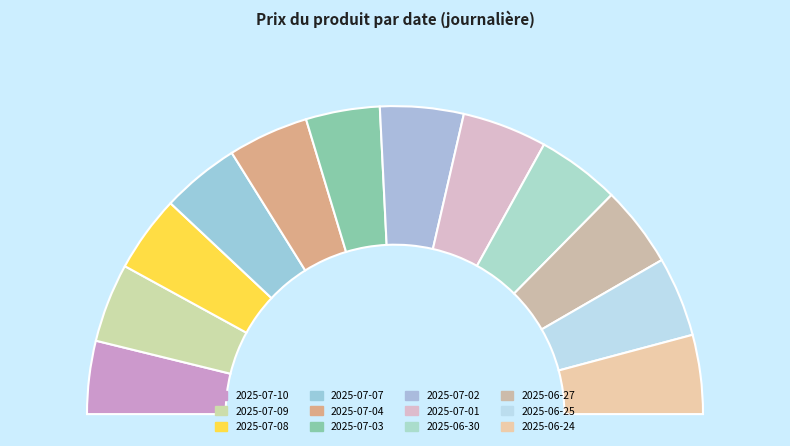

What percentage is the 2025-07-10 slice, to the nearest percent?

8%